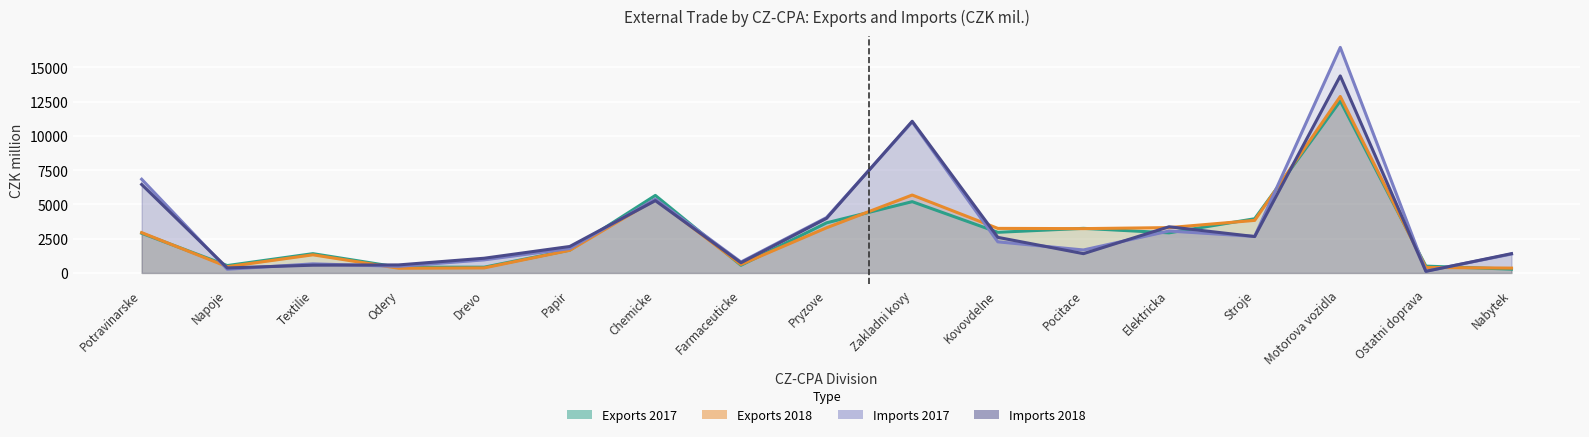

The exports_2017 series shows 5028 at Pocitace. True or false?

False